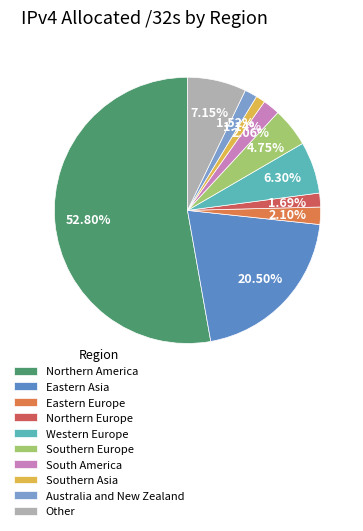

What percentage do Western Europe and Australia and New Zealand together represent?

7.8%